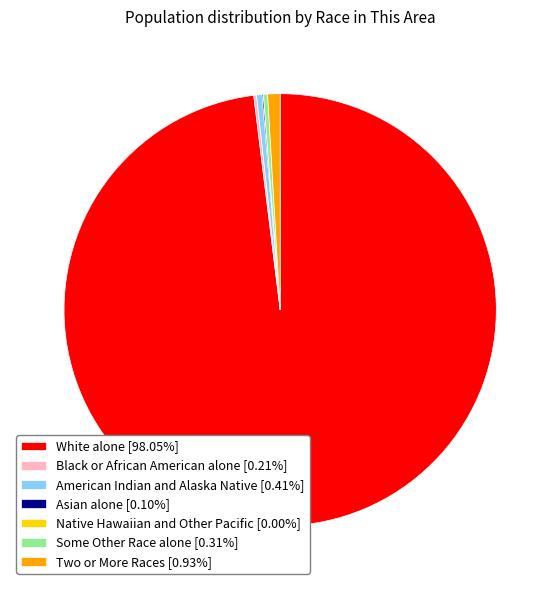

Combined, do Two or More Races [0.93%] and Some Other Race alone [0.31%] account for over 50%?

No